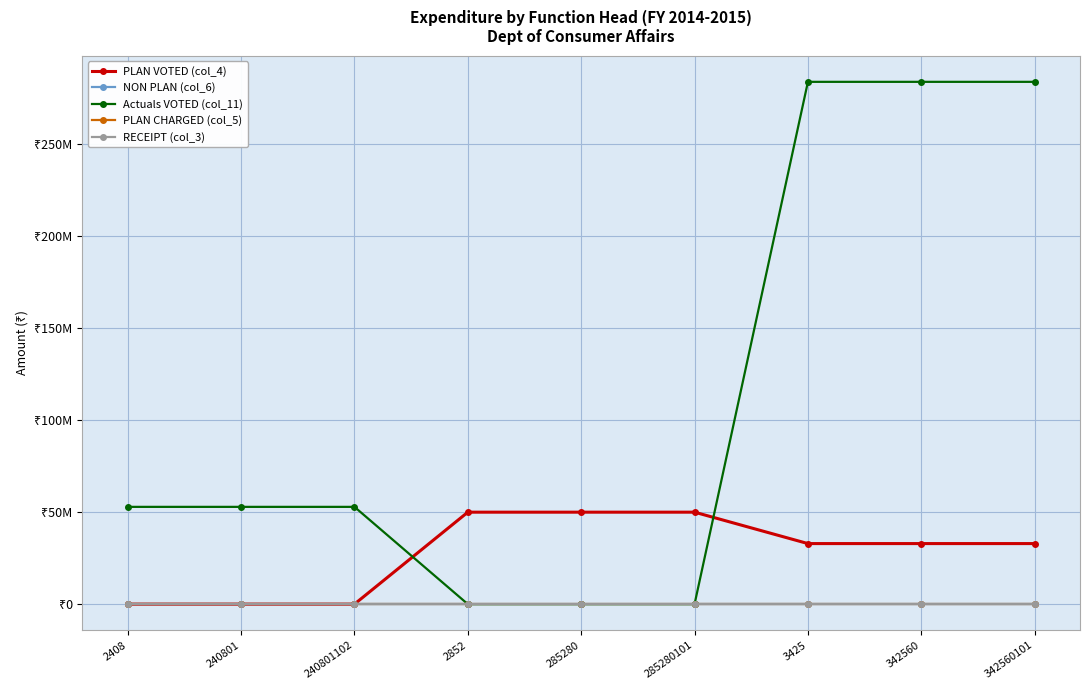

Is this an area chart (filled region under the line)?

No